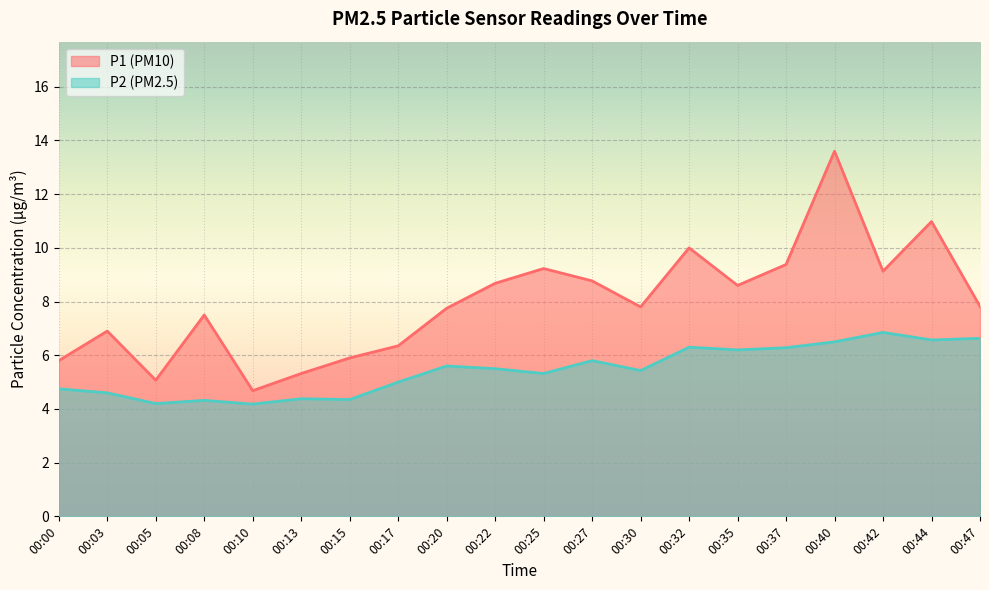

Rank the series by their maximum value, from lowest to highest.

P2, P1